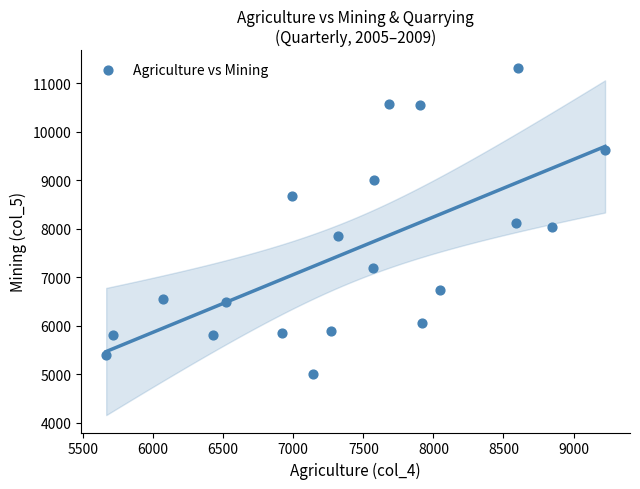

What is the range of Y values (max minus min)?

6308.0